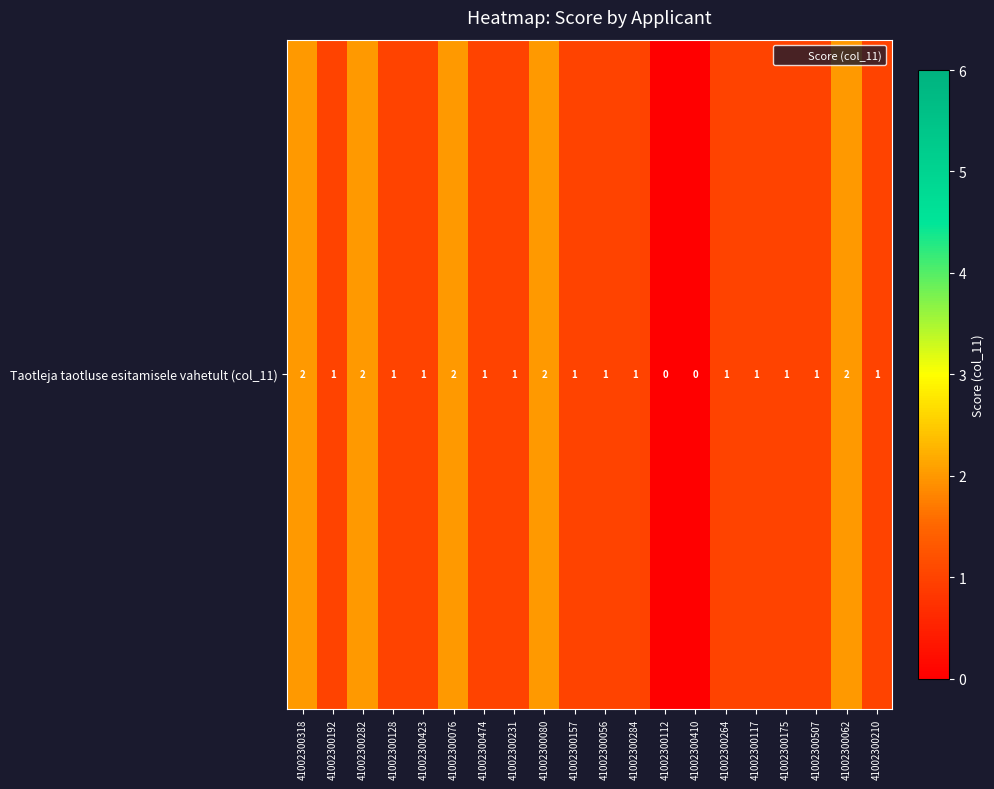

The value at 41002300112 is -1. True or false?

False